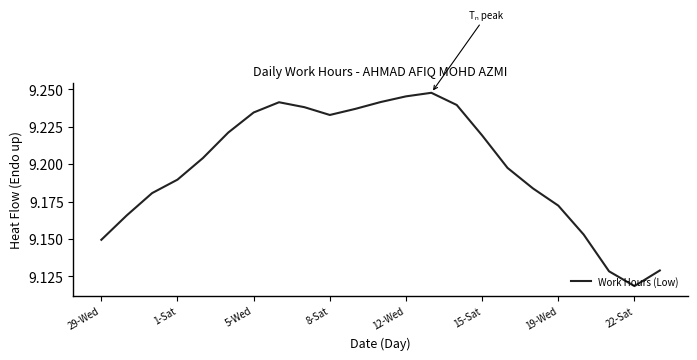

How many lines are shown in the chart?

1